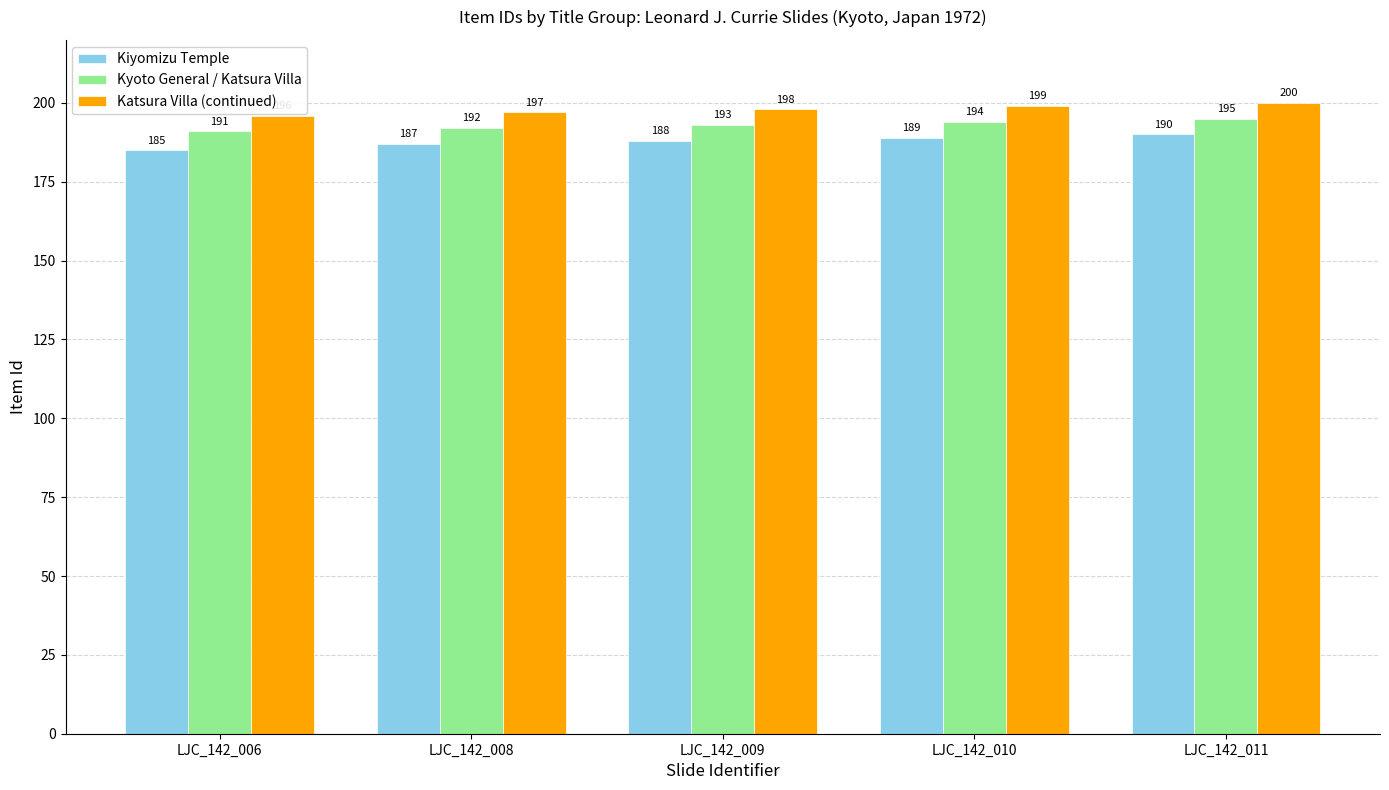

Reading left to right, what are all the values shown in this chart?

Kiyomizu Temple: LJC_142_006=185	LJC_142_008=187	LJC_142_009=188	LJC_142_010=189	LJC_142_011=190
Kyoto General / Katsura Villa: LJC_142_006=191	LJC_142_008=192	LJC_142_009=193	LJC_142_010=194	LJC_142_011=195
Katsura Villa (continued): LJC_142_006=196	LJC_142_008=197	LJC_142_009=198	LJC_142_010=199	LJC_142_011=200